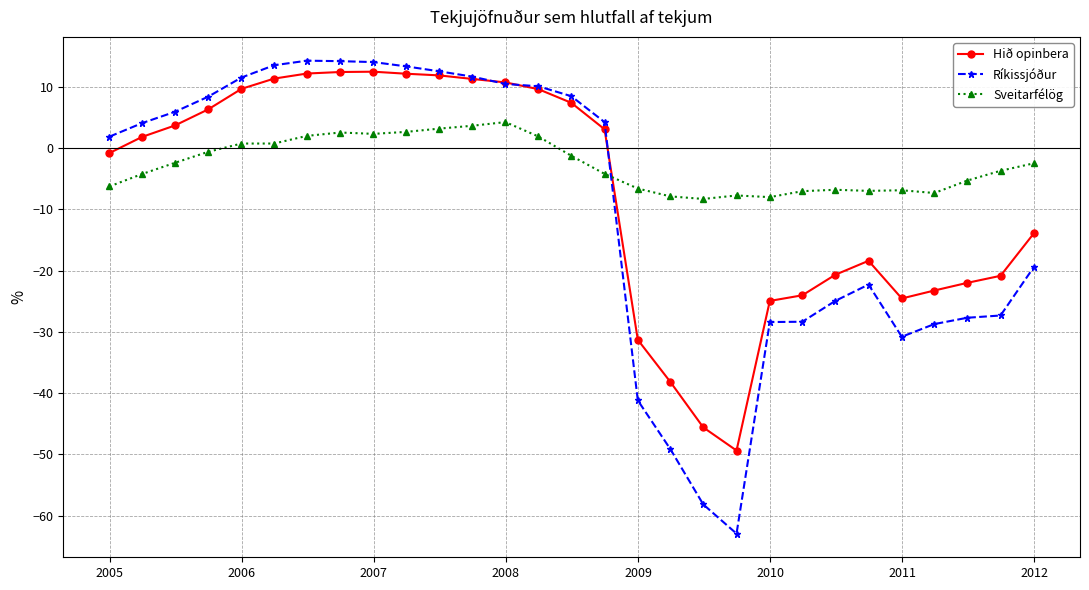

What is the average value of the Sveitarfélög series?

-2.8